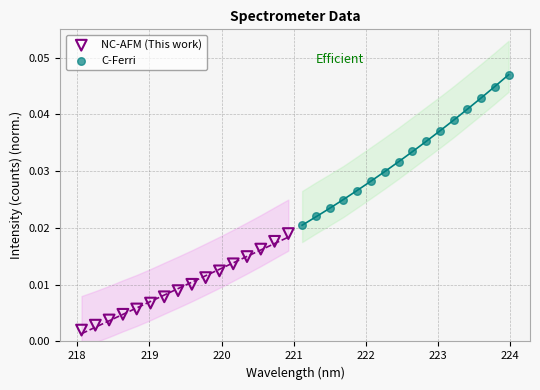

Which series has the widest spread of Y values?

C-Ferri